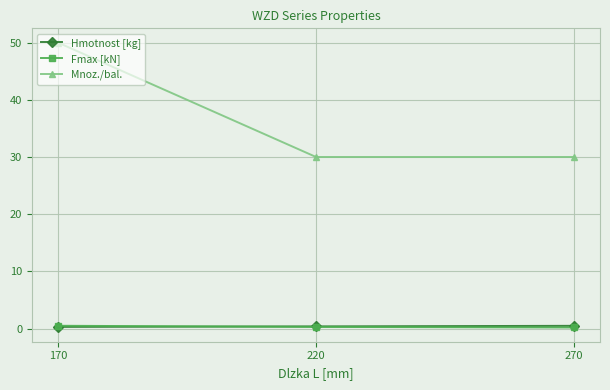

Which category has the highest value across all series?

170